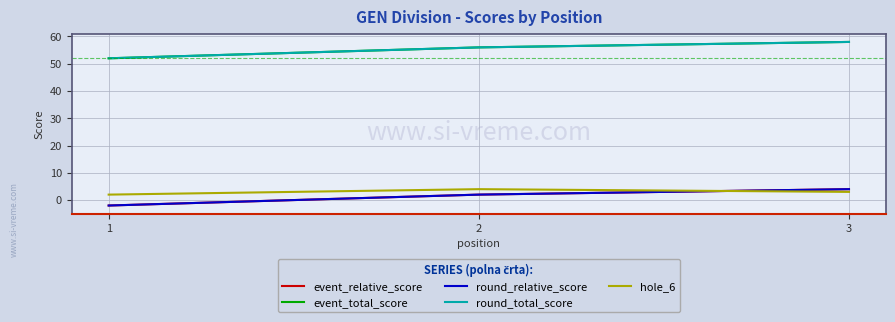

Does the chart display data point markers on the line(s)?

No